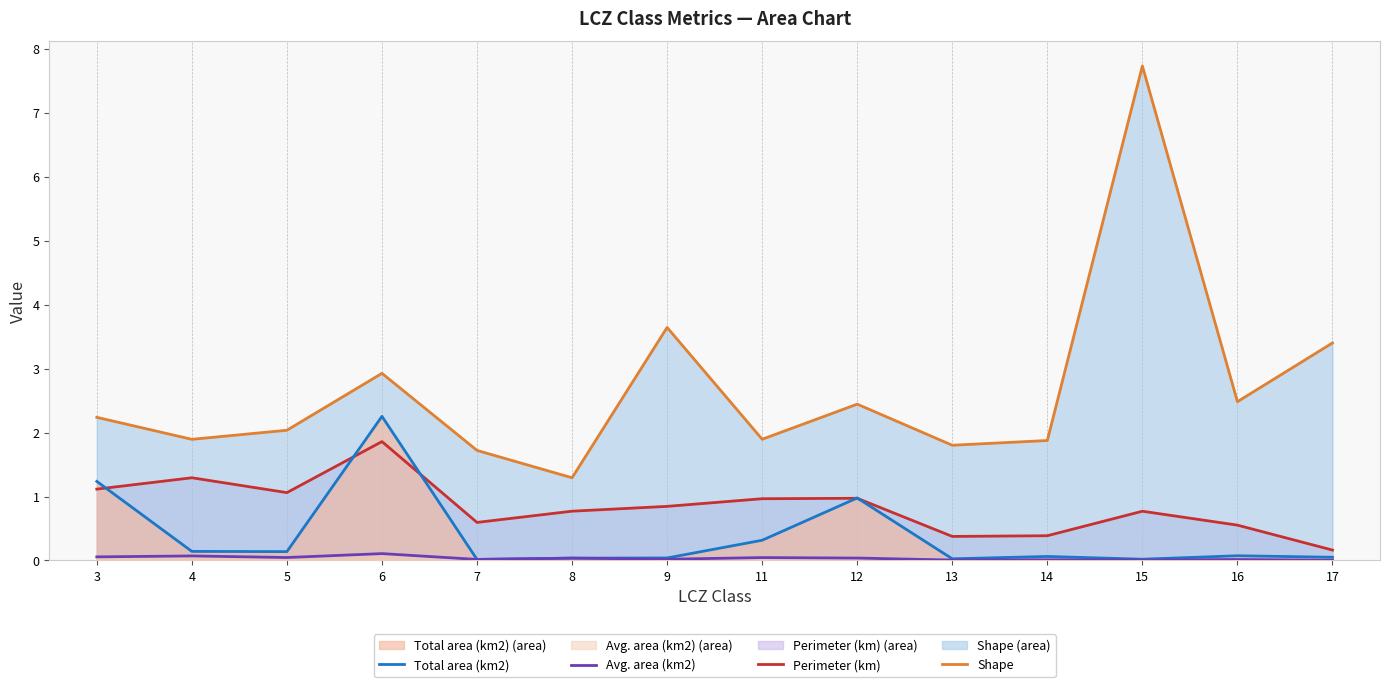

True or false: Avg. area (km2) and Total area (km2) intersect in this chart.

False